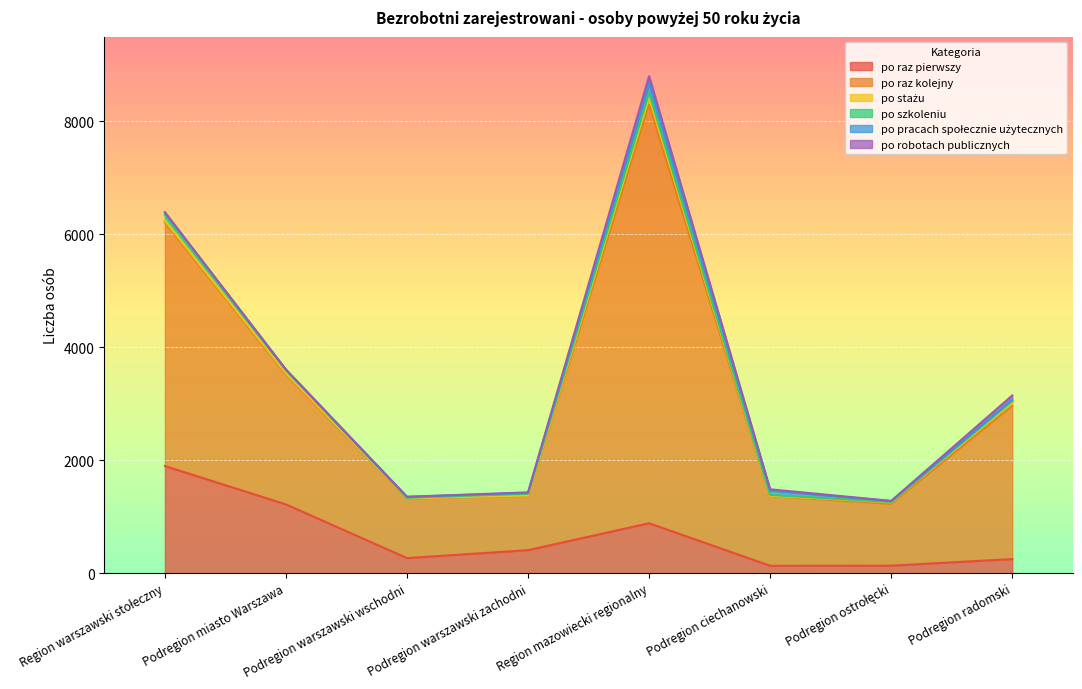

At which category does po robotach publicznych reach its first local peak?

Region mazowiecki regionalny